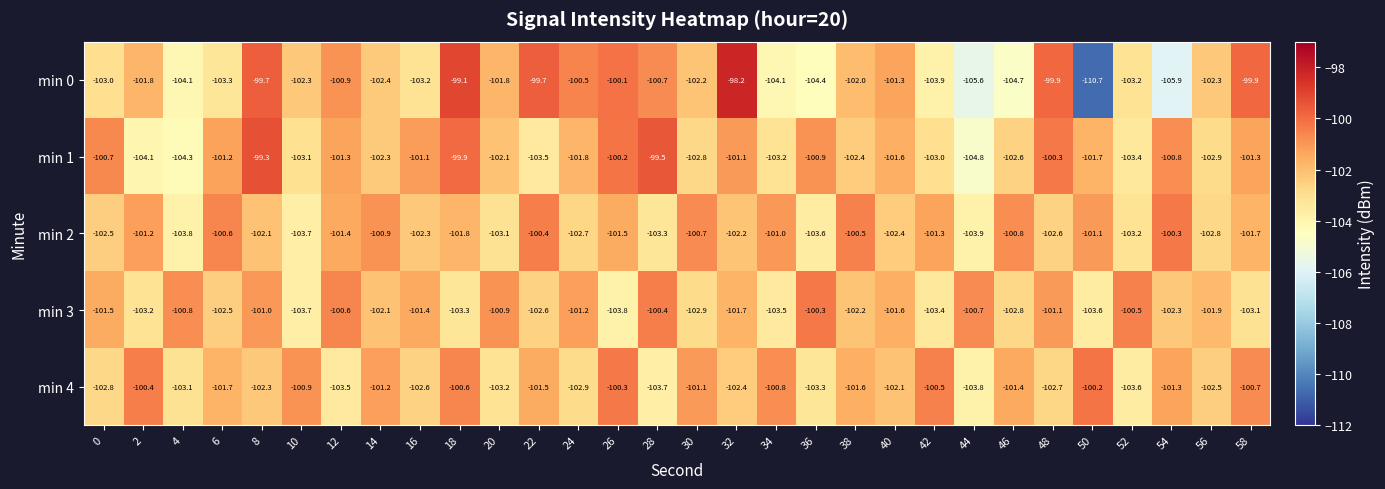

At which label does min 3 first exceed -101?

4